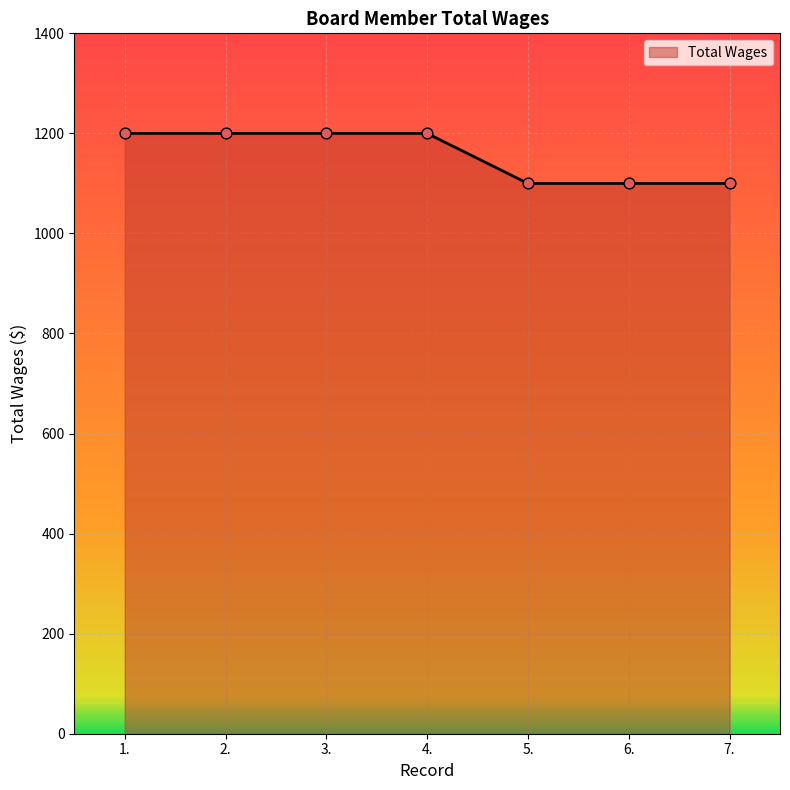

Approximately how many times larger is the value at 1. compared to 7.?

1.1